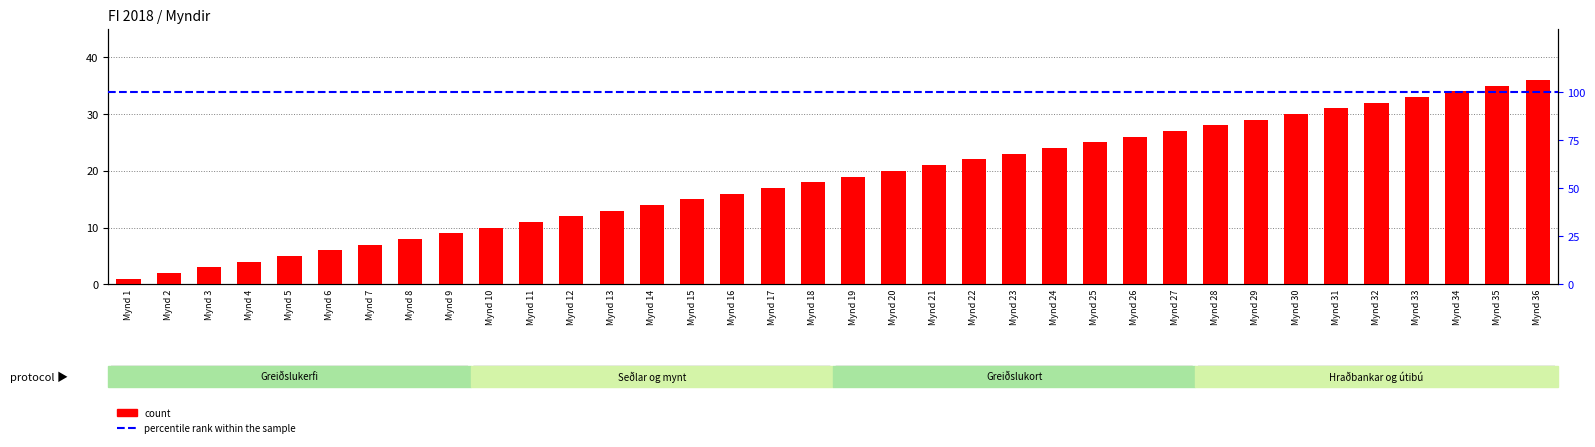

What is the minimum value shown in the chart?

1